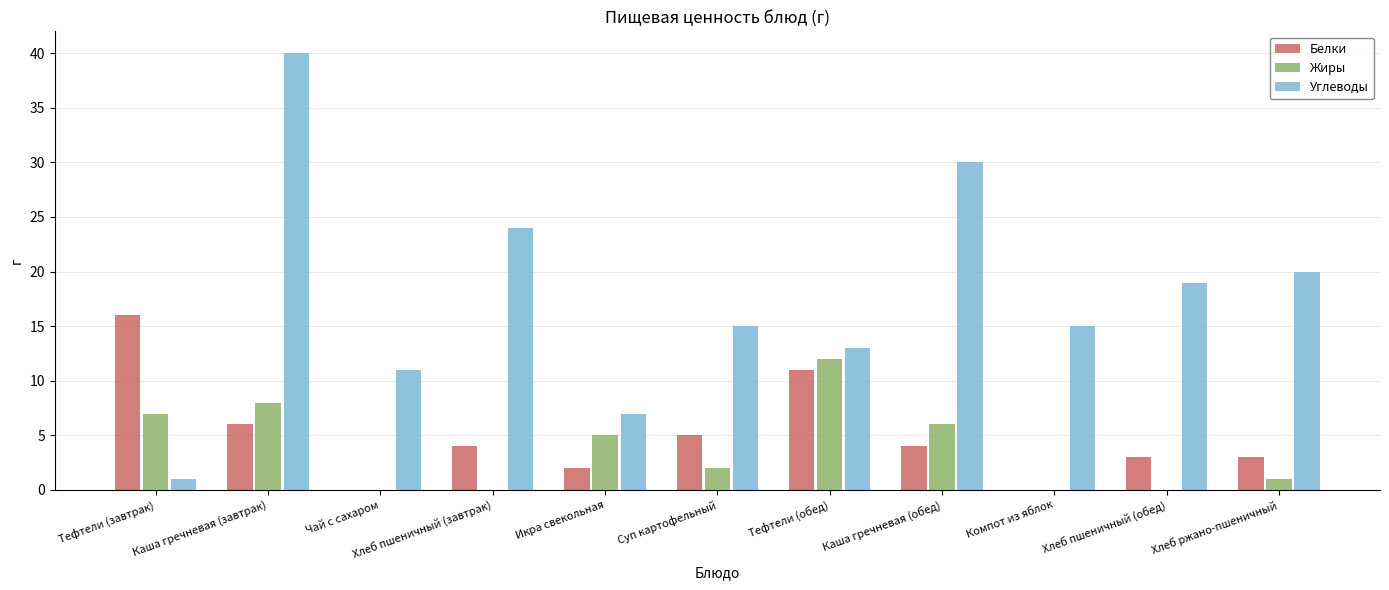

At which label is Жиры closest to 6?

Каша гречневая (обед)